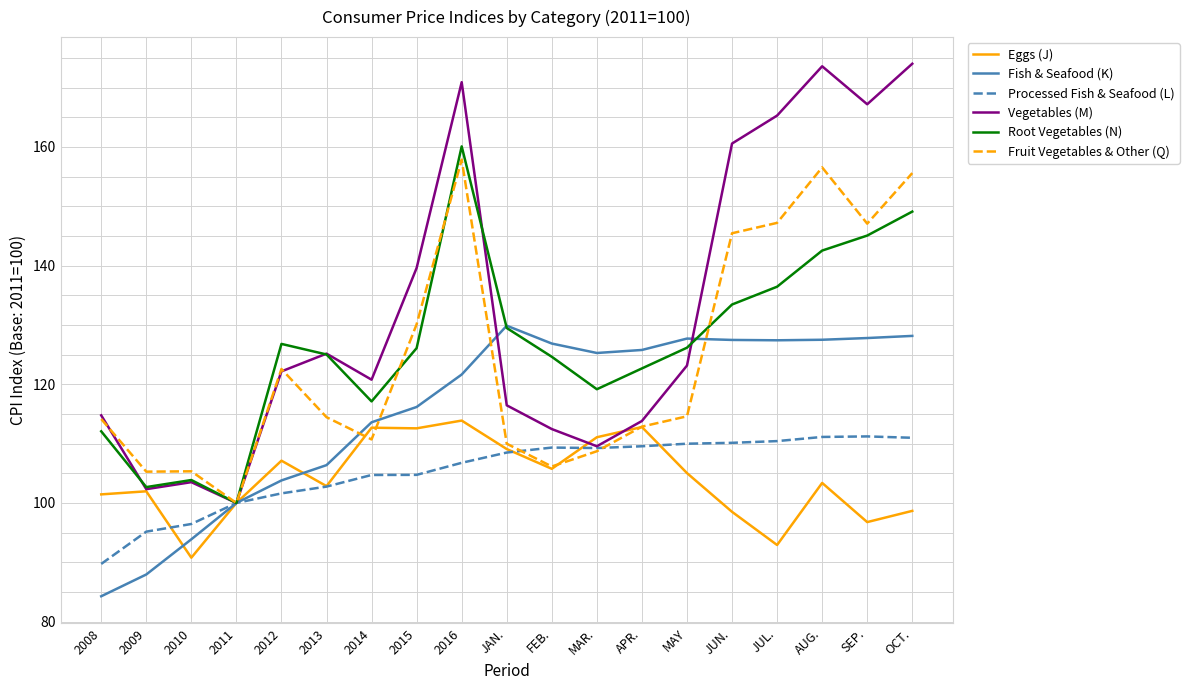

Which series has the largest range (max minus min)?

Vegetables (M)